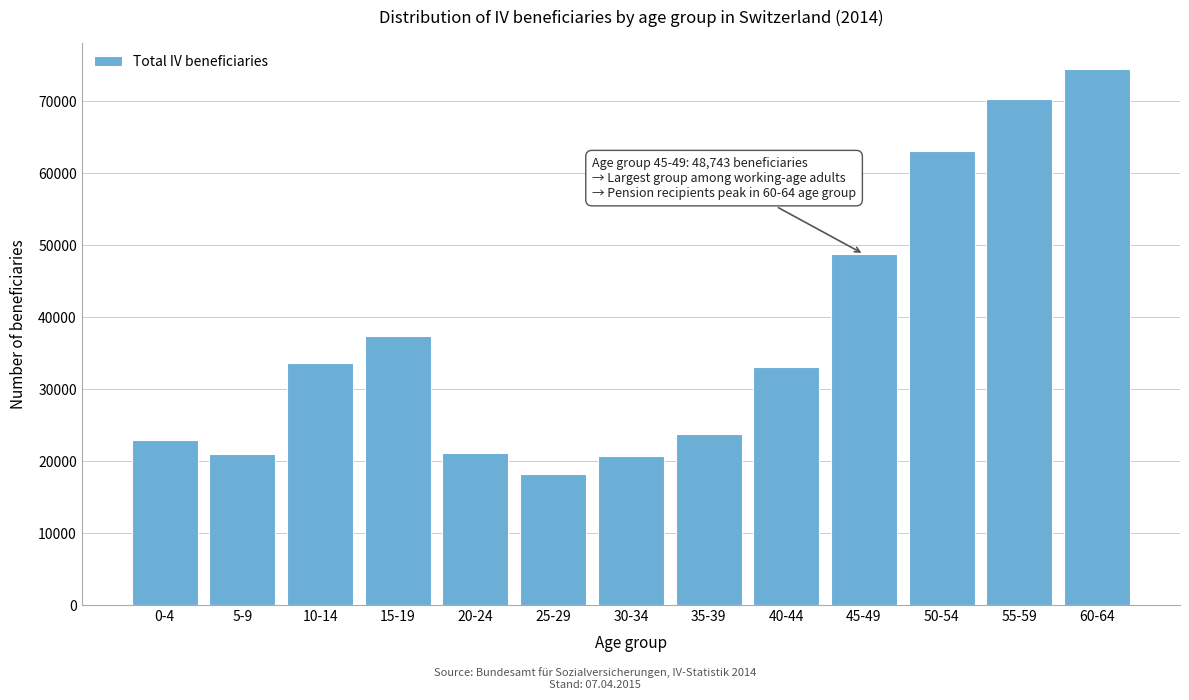

Which category has the highest value across all series?

60-64